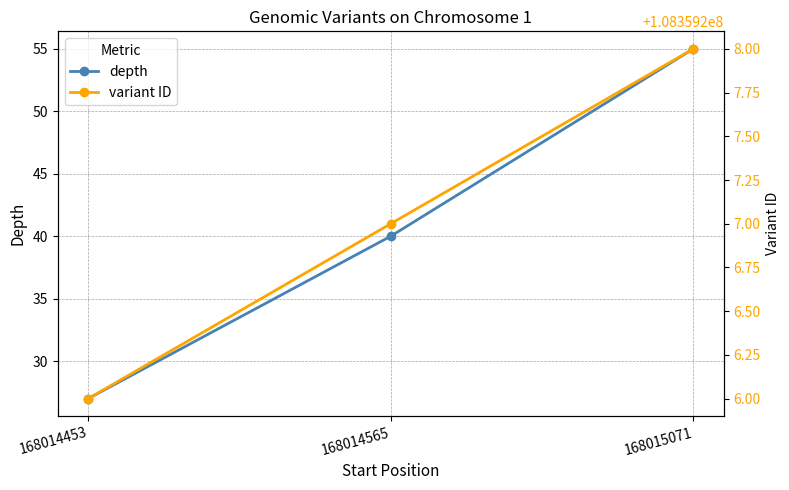

What is the total value across all series at 168015071?

108359263